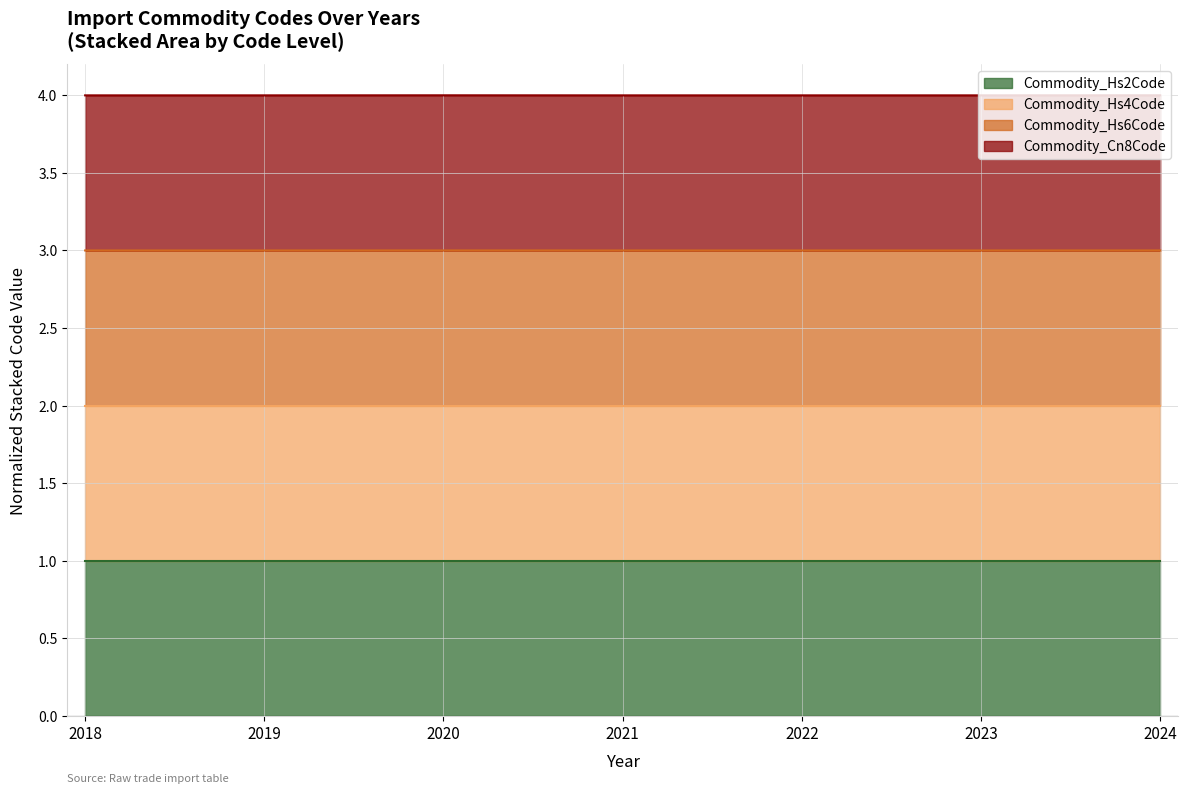

What is the value of the Commodity_Cn8Code point at the 4th from the left?

4.0